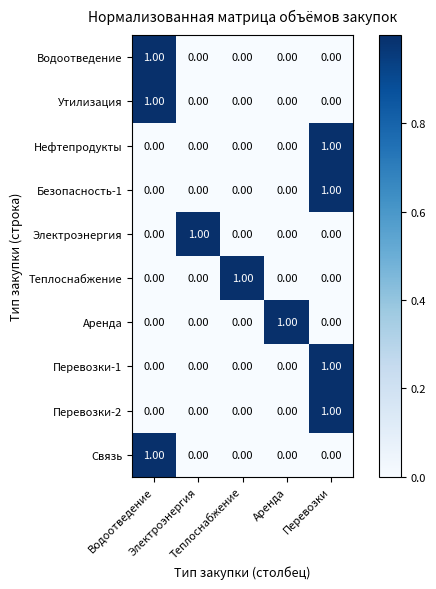

What is the spread (max minus min) of values at Электроэнергия?

1